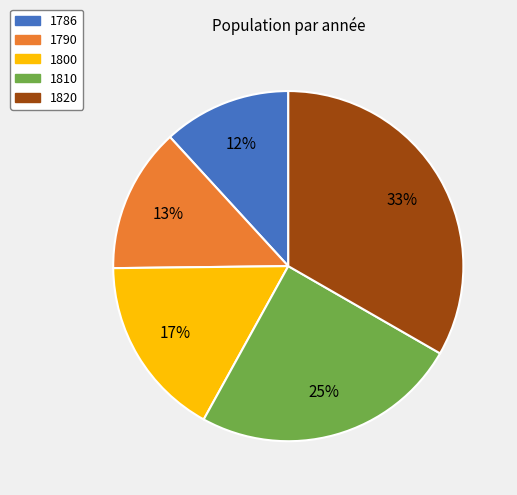

True or false: 1786 accounts for 12% of the total.

True